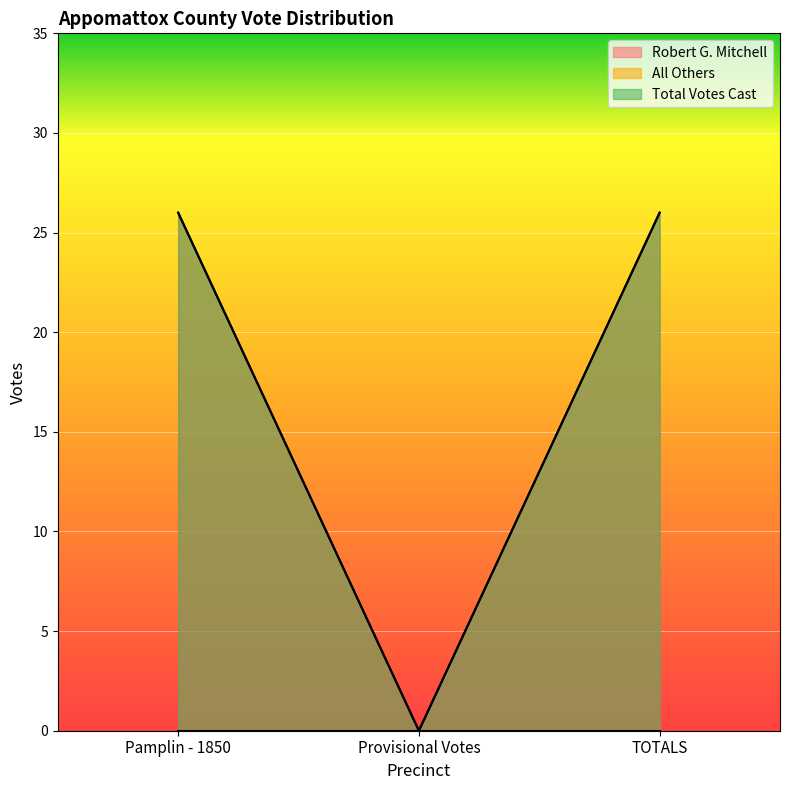

Does the chart display data point markers on the line(s)?

No